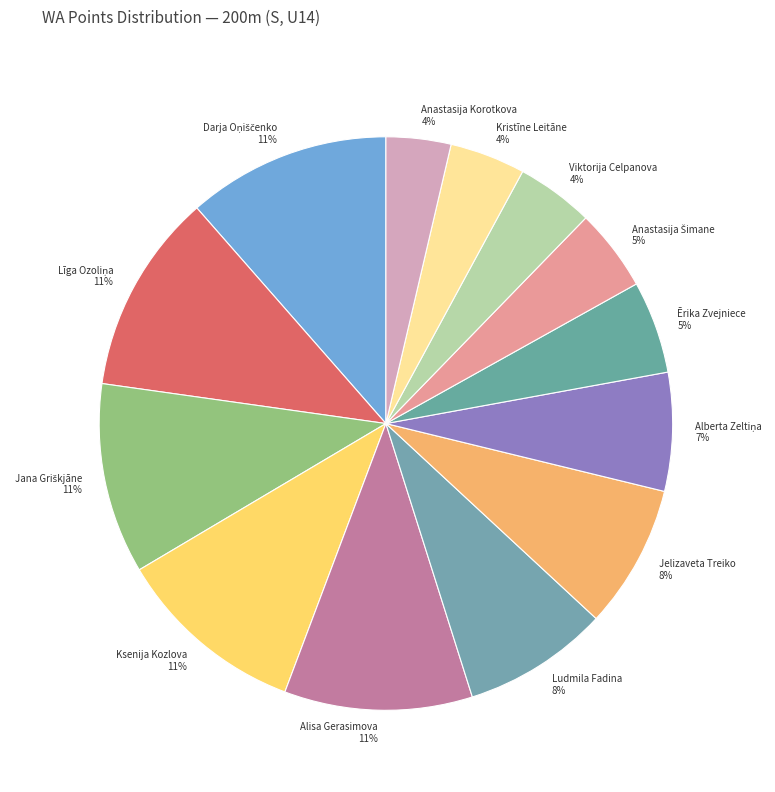

True or false: Kristīne Leitāne accounts for 12% of the total.

False